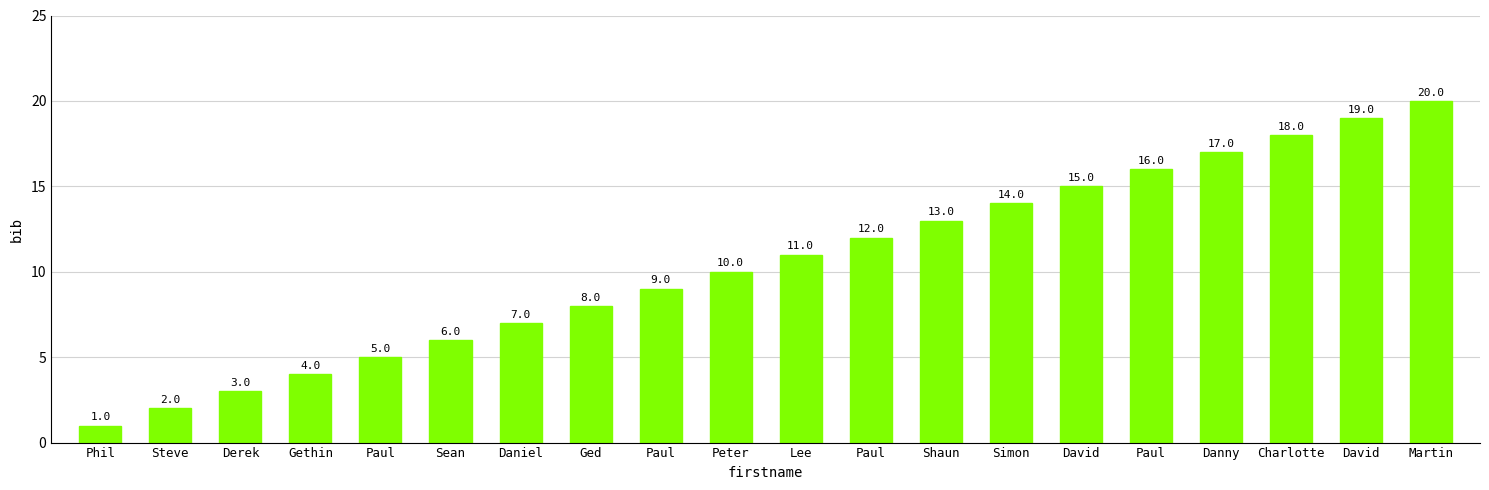

Approximately how many times larger is the value at Paul compared to Paul?

1.3